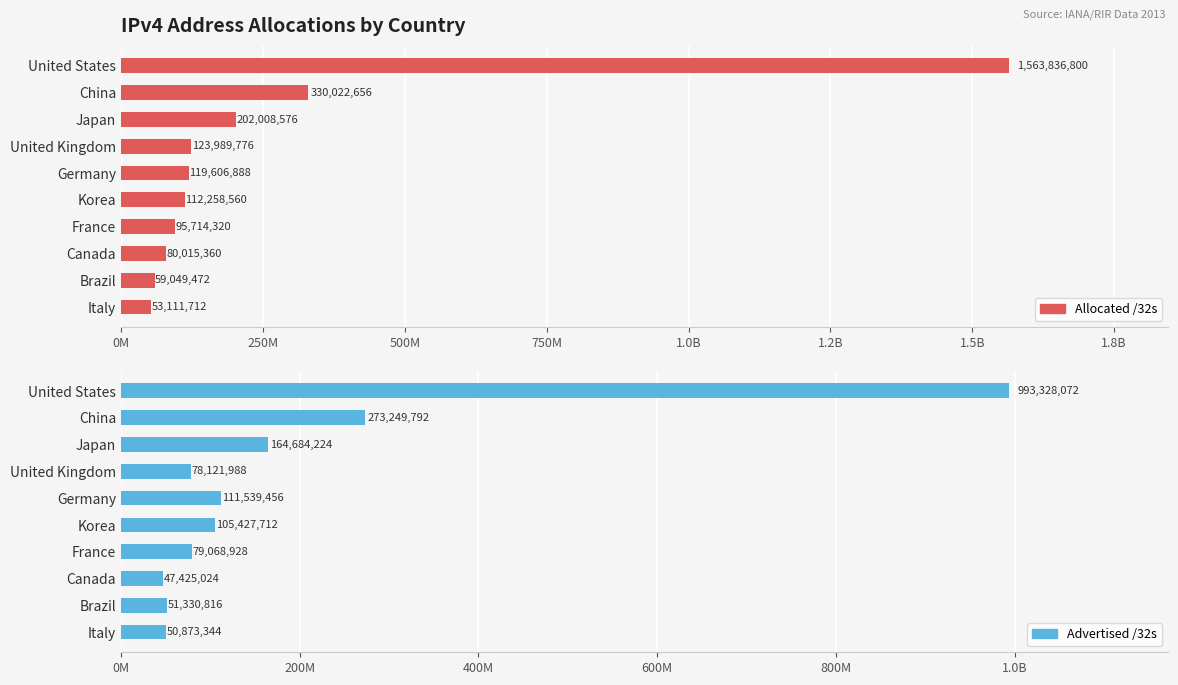

Which series has the largest total across all categories?

Allocated /32s